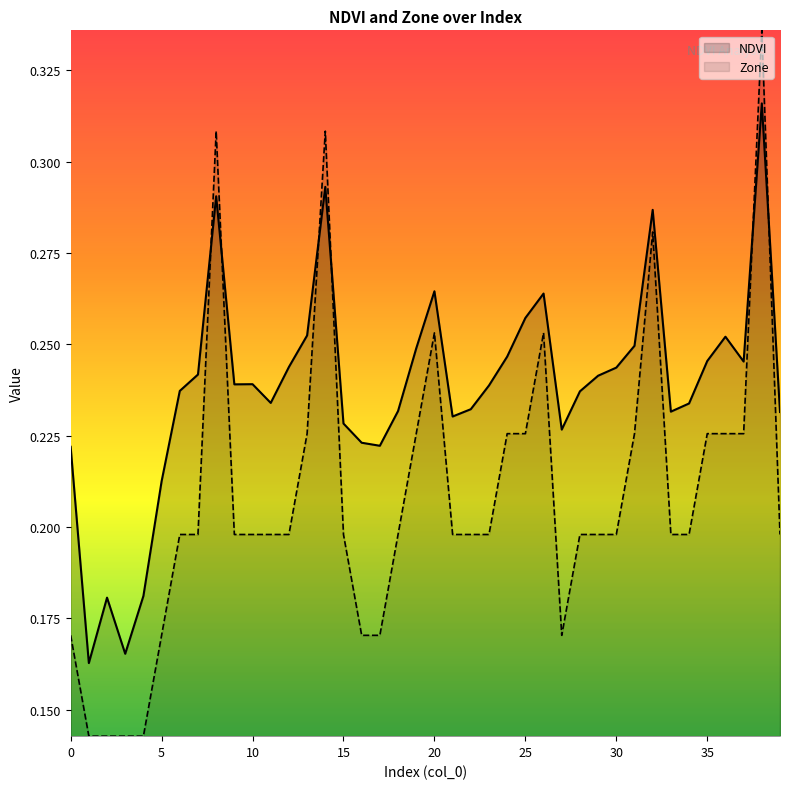

Where do NDVI and Zone first cross each other?

7 and 8